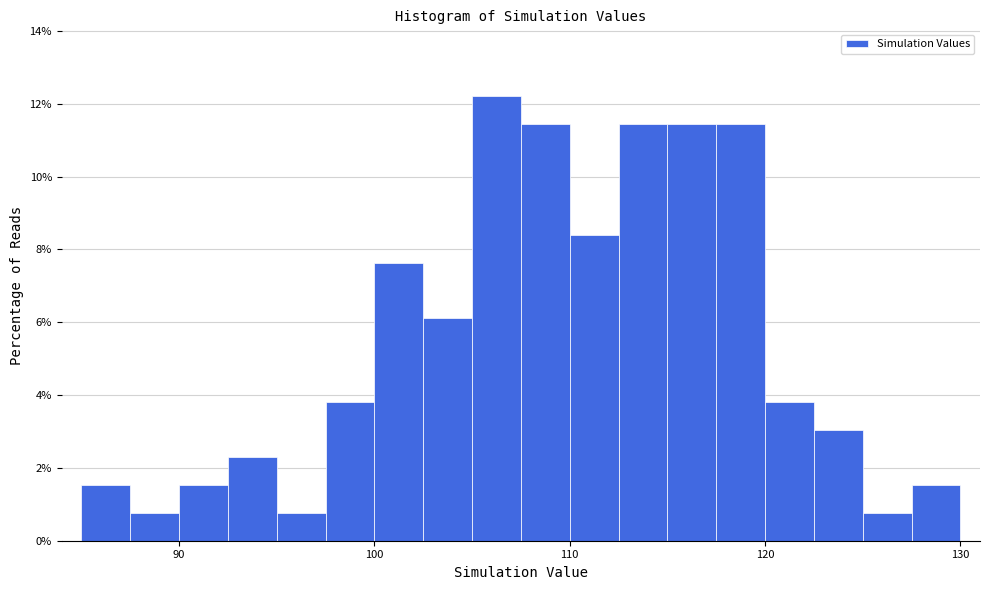

Read against the x-axis, roughly where is the centre of the tallest bar?

106